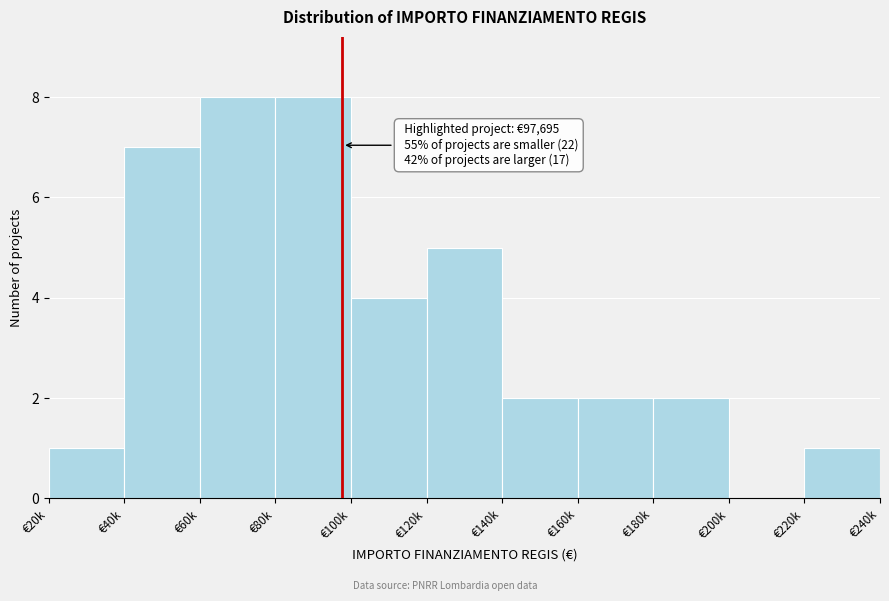

Reading left to right, what are all the values shown in this chart?

€20k=1	€40k=7	€60k=8	€80k=8	€100k=4	€120k=5	€140k=2	€160k=2	€180k=2	€200k=0	€220k=1